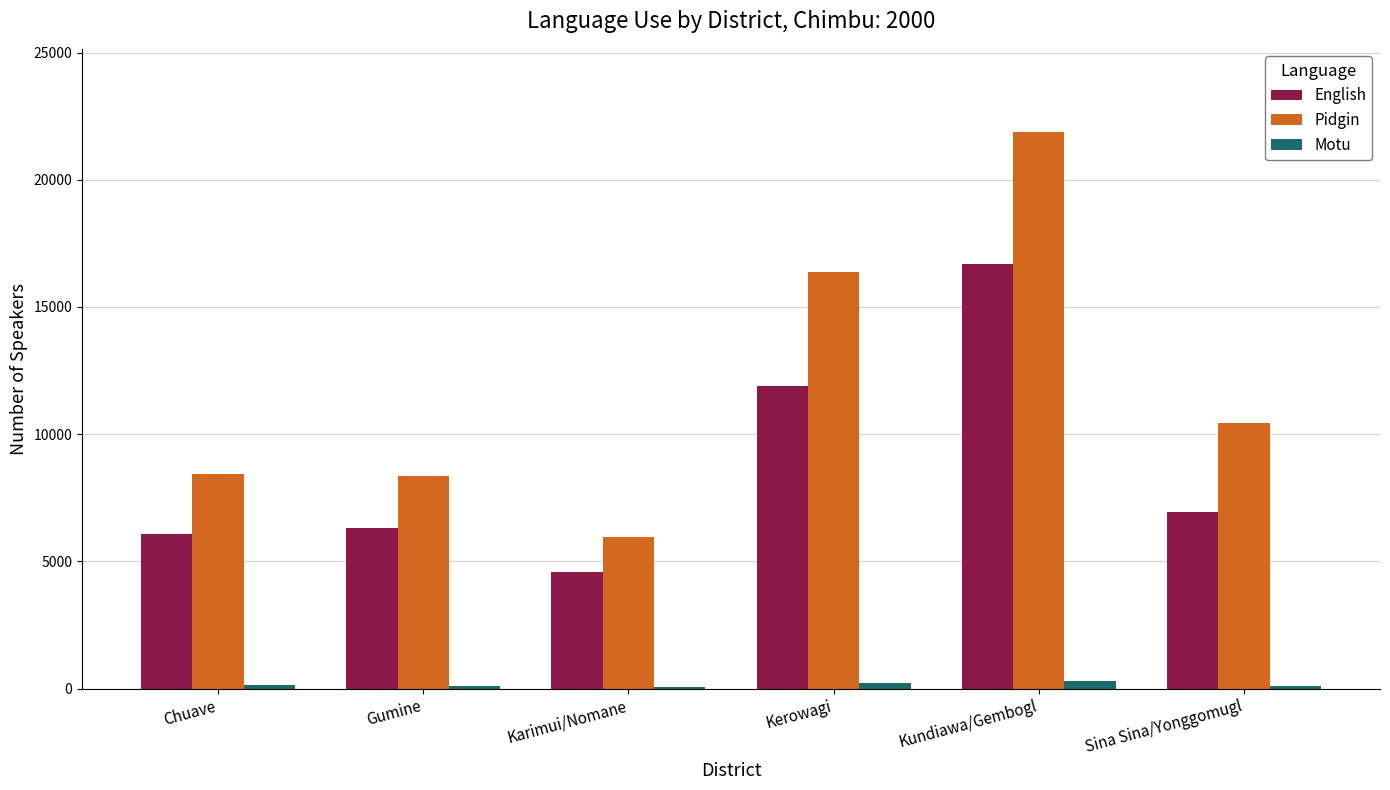

Does the chart contain stacked bars?

No